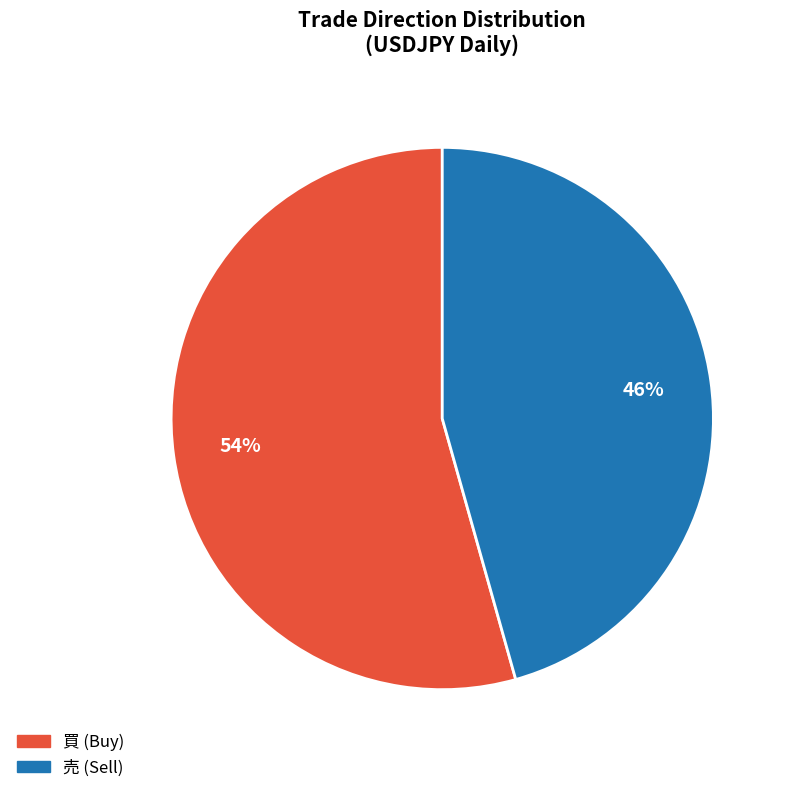

Which slice is the smallest?

売